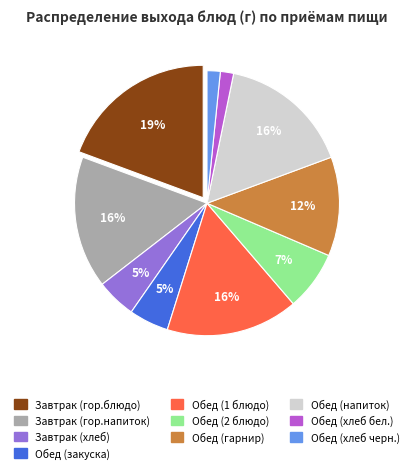

Does Обед (хлеб черн.) account for over 50% of the chart?

No